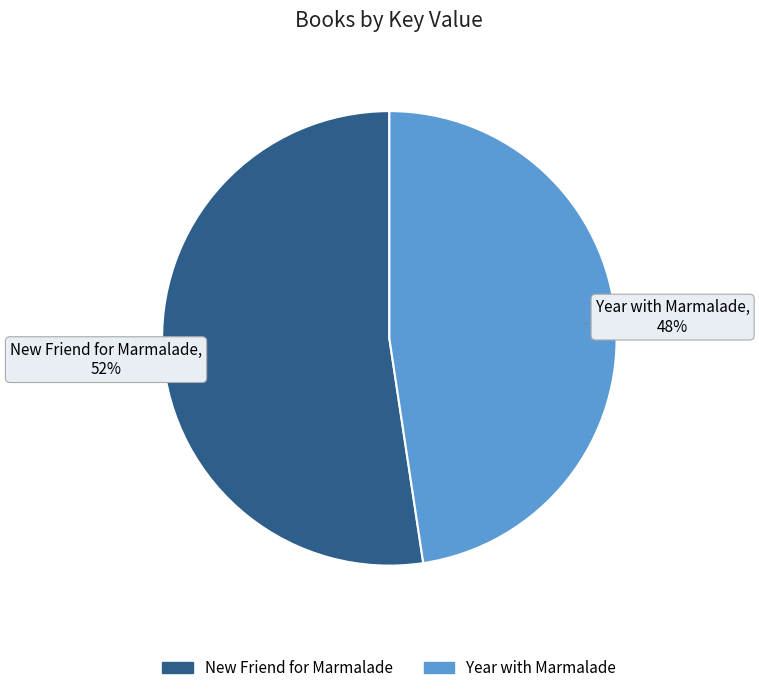

Which has a higher value, New Friend for Marmalade or Year with Marmalade?

New Friend for Marmalade